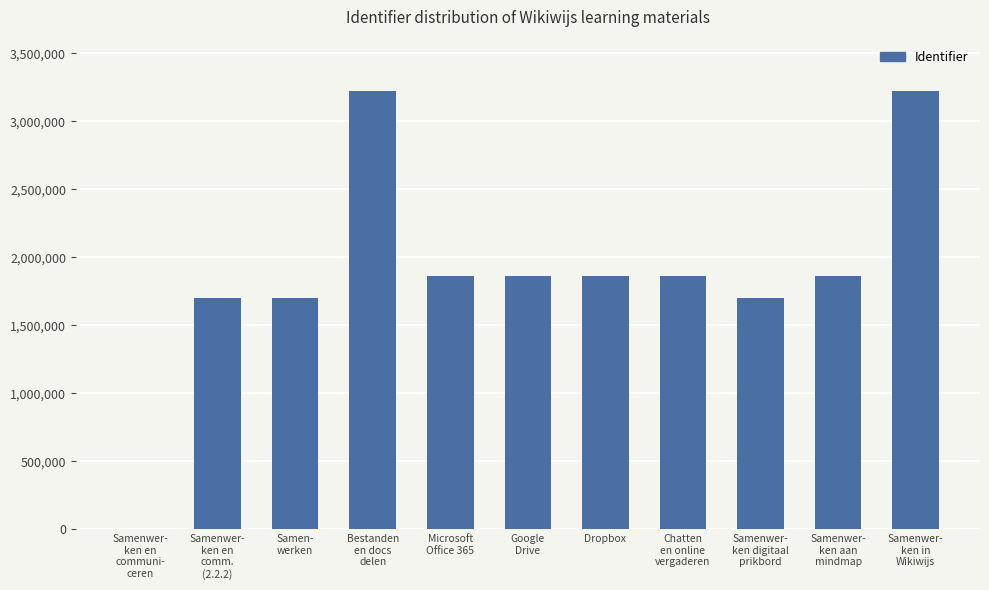

The chart shows a value of 3014901 at Dropbox. True or false?

False